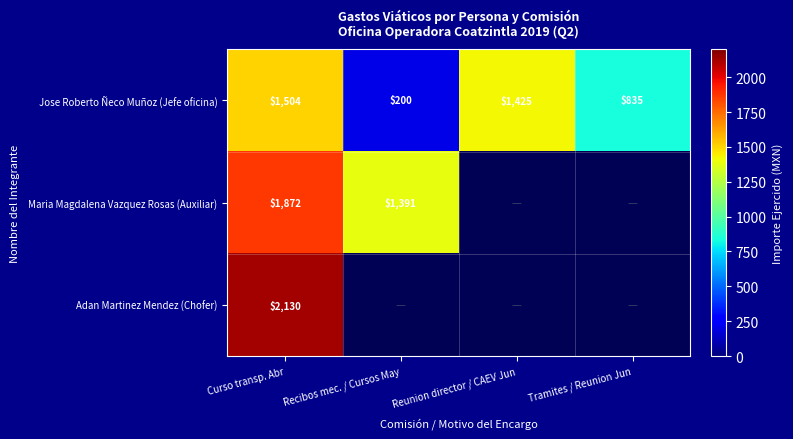

At how many categories does at least one series exceed 1492?

1